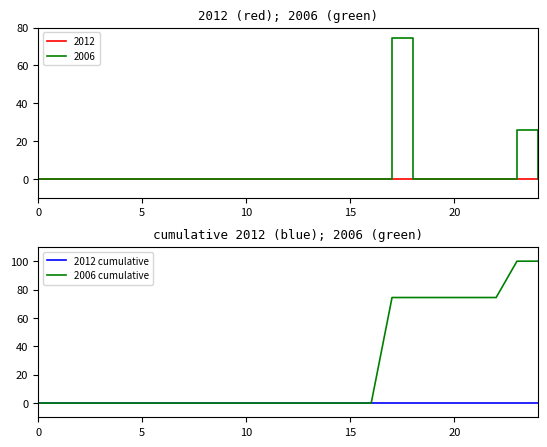

What is the label of the 20th point from the left?

19